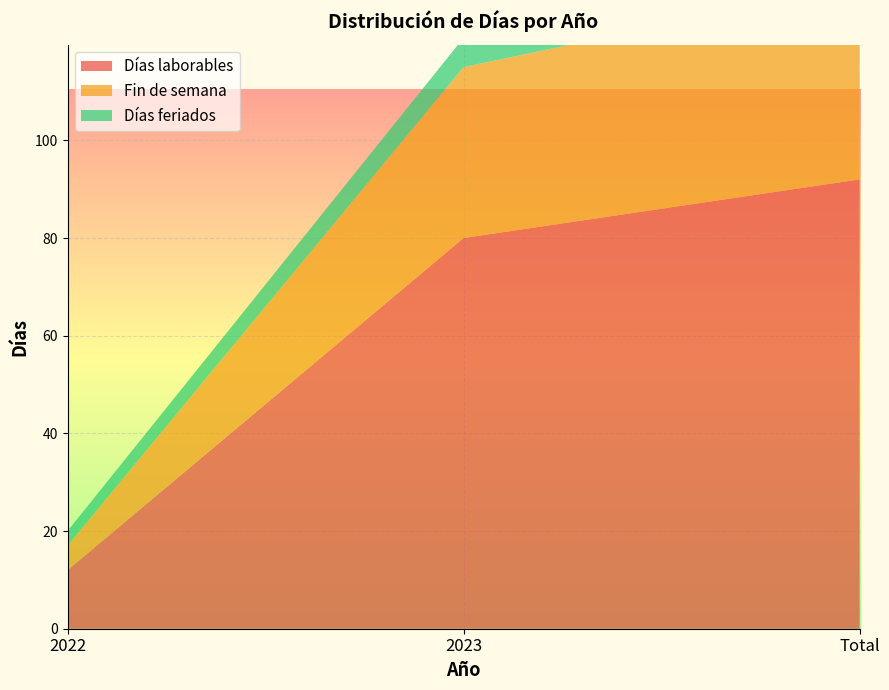

Reading left to right, what are all the values shown in this chart?

Días laborables: 2022=12	2023=80	Total=92
Fin de semana: 2022=5	2023=35	Total=40
Días feriados: 2022=3	2023=6	Total=9